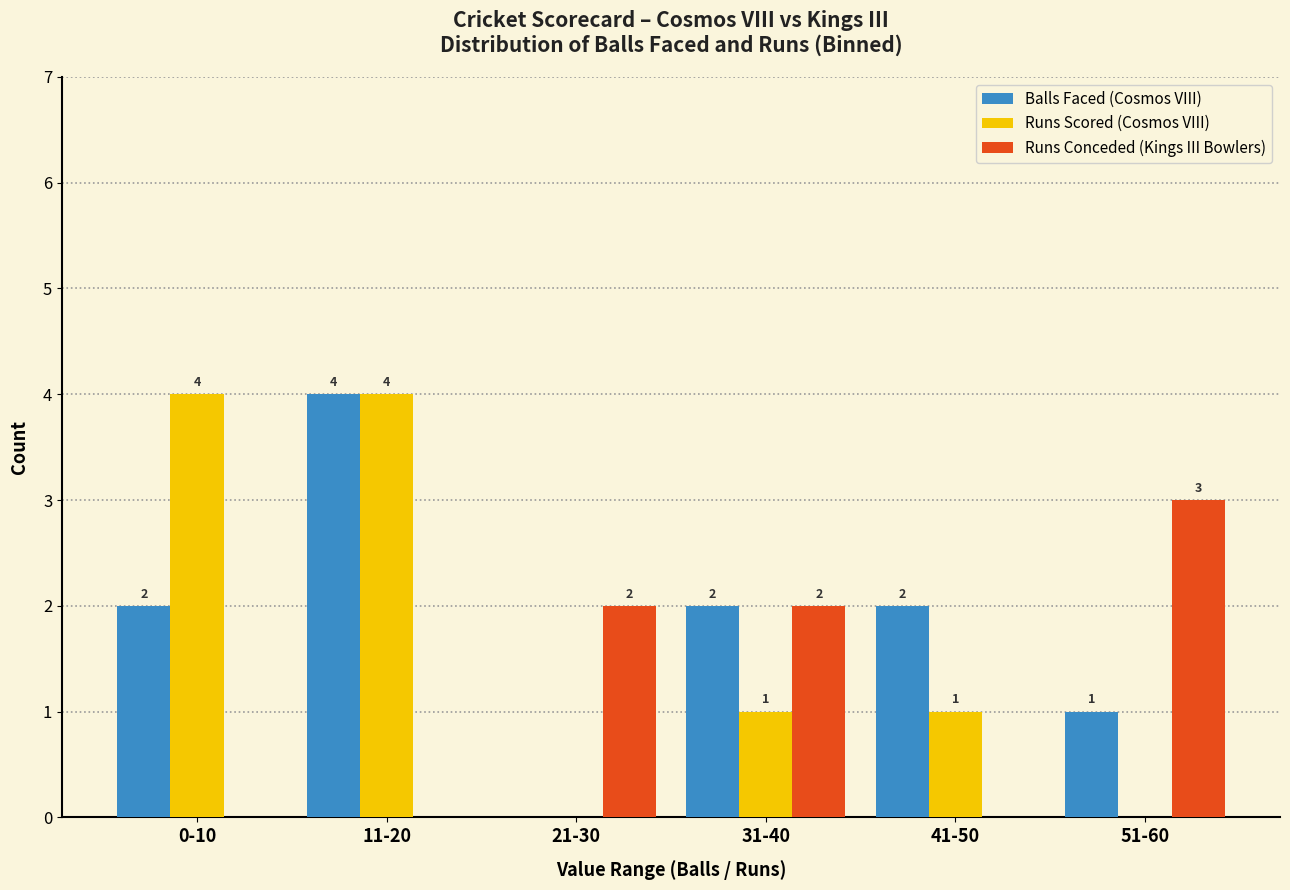

Reading left to right, list all the values displayed in this chart.

Balls Faced (Cosmos VIII): 0-10=2	11-20=4	21-30=0	31-40=2	41-50=2	51-60=1
Runs Scored (Cosmos VIII): 0-10=4	11-20=4	21-30=0	31-40=1	41-50=1	51-60=0
Runs Conceded (Kings III Bowlers): 0-10=0	11-20=0	21-30=2	31-40=2	41-50=0	51-60=3